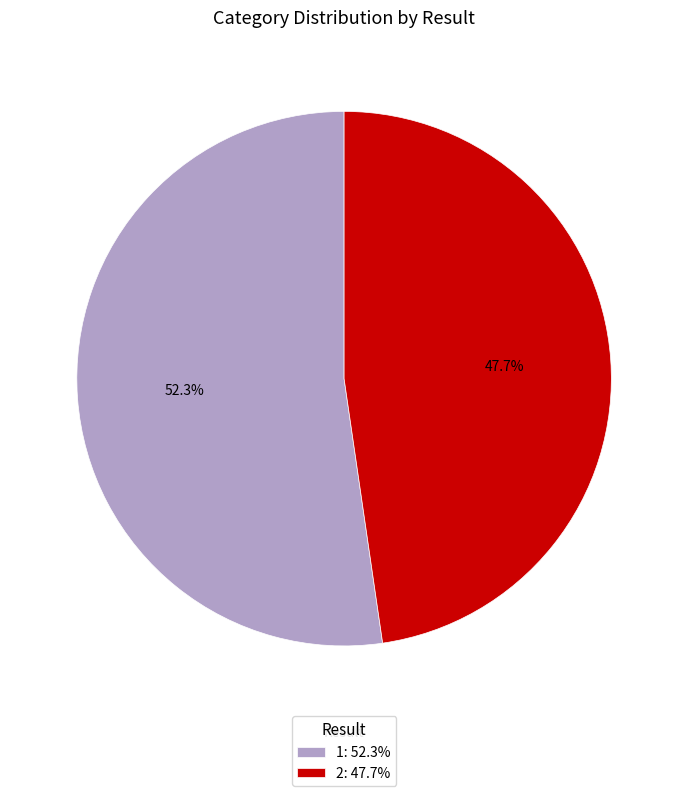

To the nearest percent, what portion does 1 represent?

52%